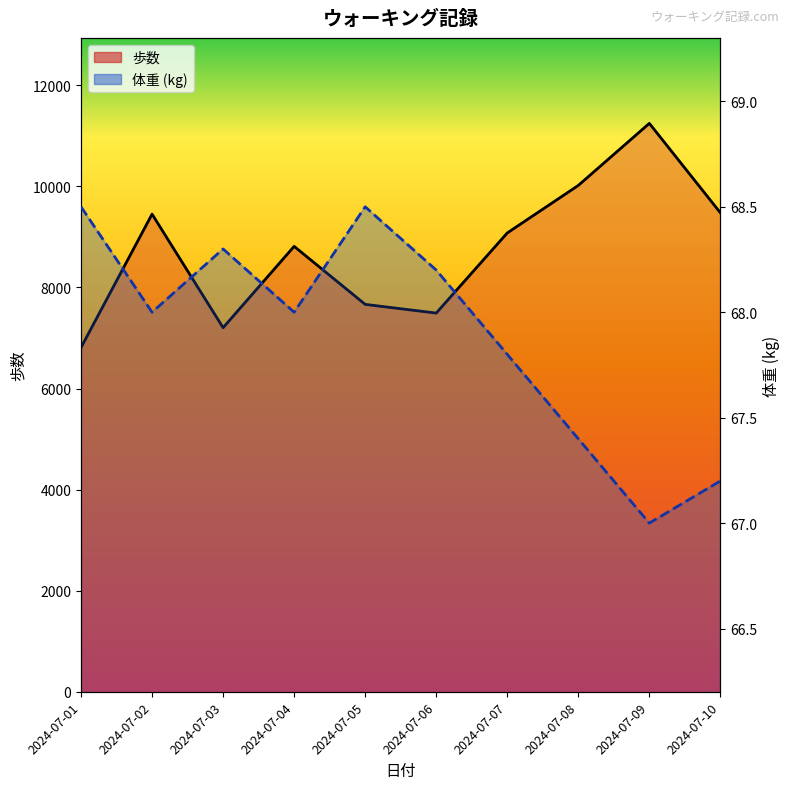

Which series has the largest range (max minus min)?

歩数_line